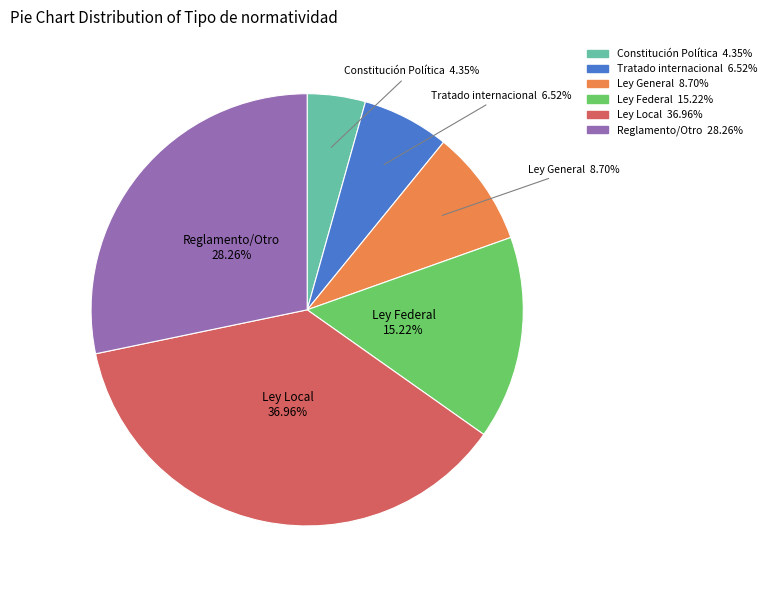

Is there a majority slice in this chart?

No